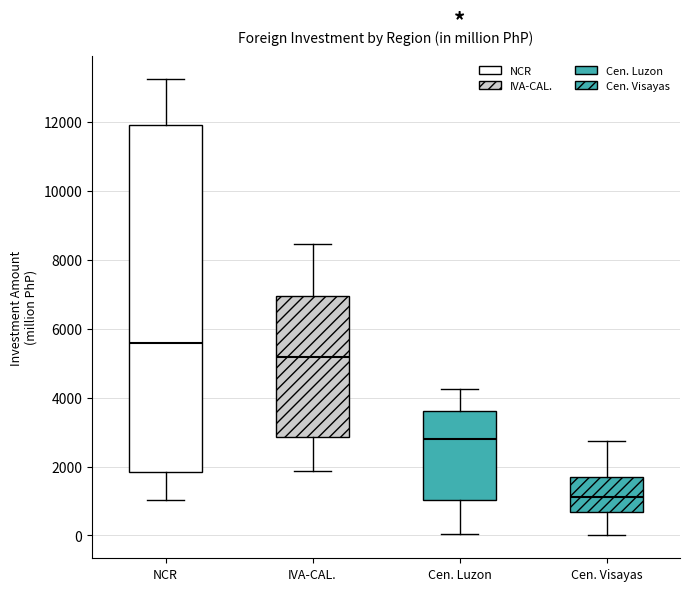

Which box has the lowest median line?

Cen. Visayas